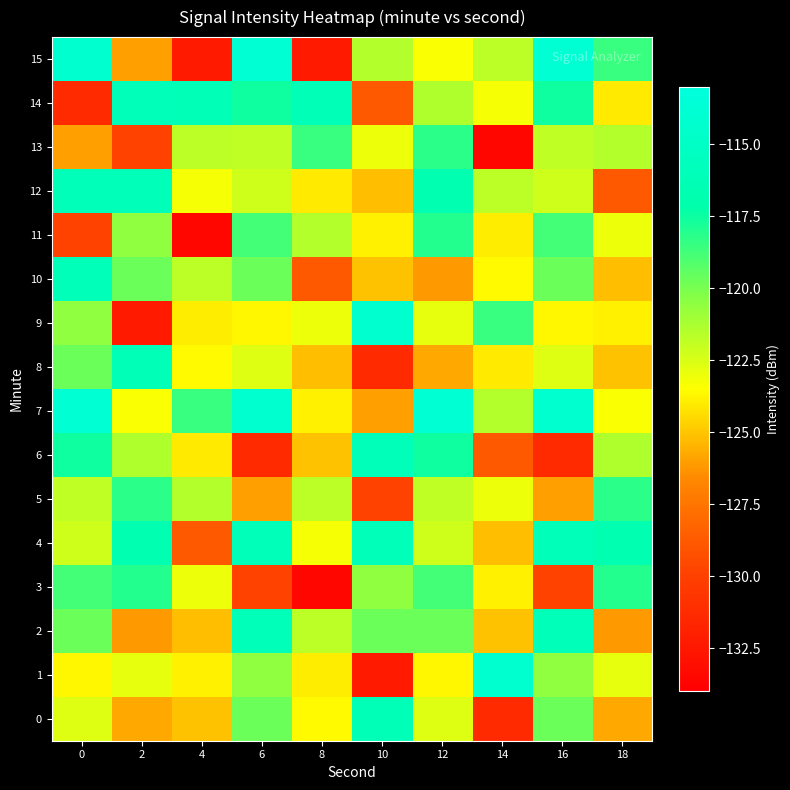

Which label corresponds to the smallest value in the chart?

8